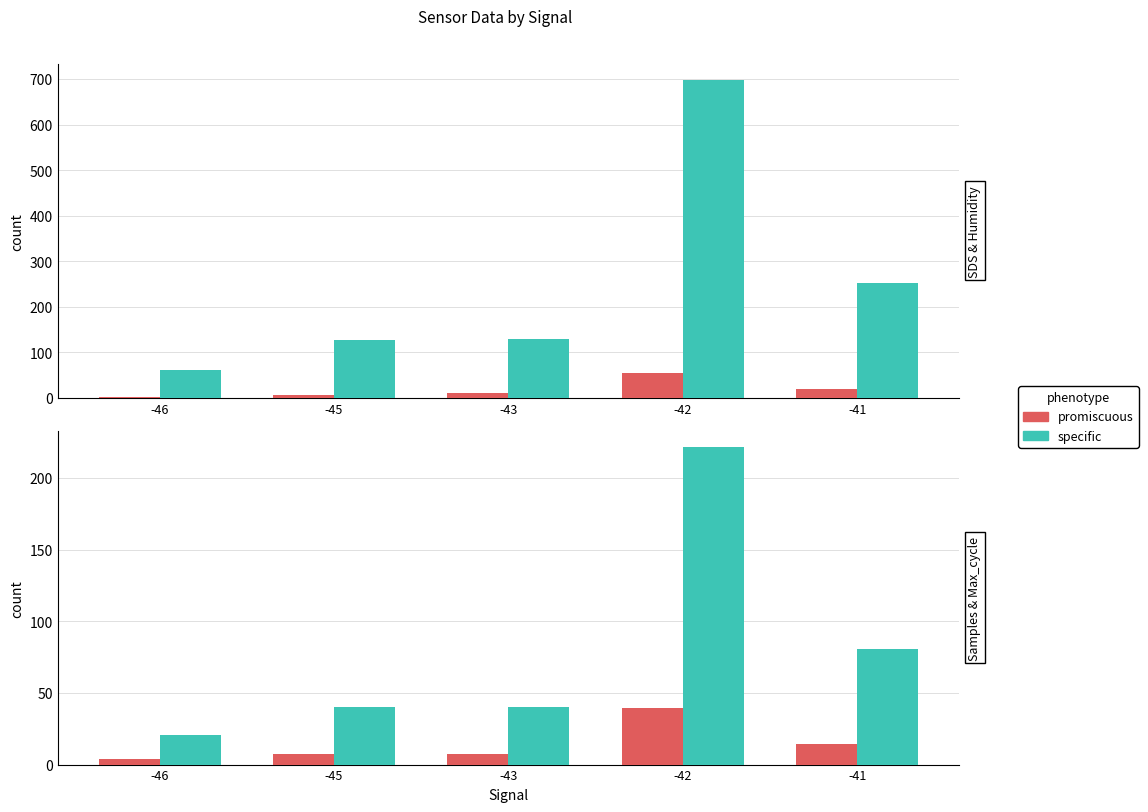

At which label is promiscuous closest to 21?

-41